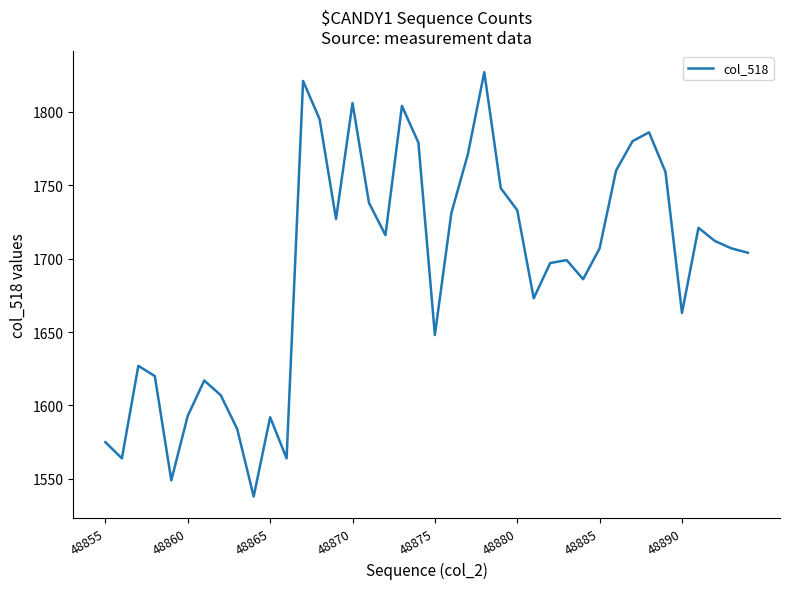

What is the smallest value displayed?

1538